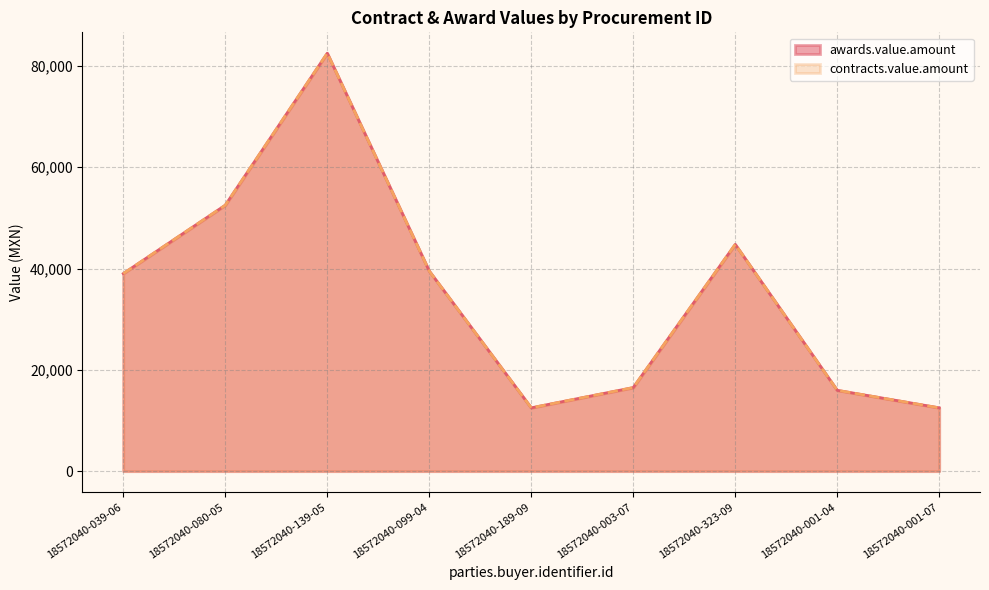

What is the lowest value of the contracts.value.amount series?

12500